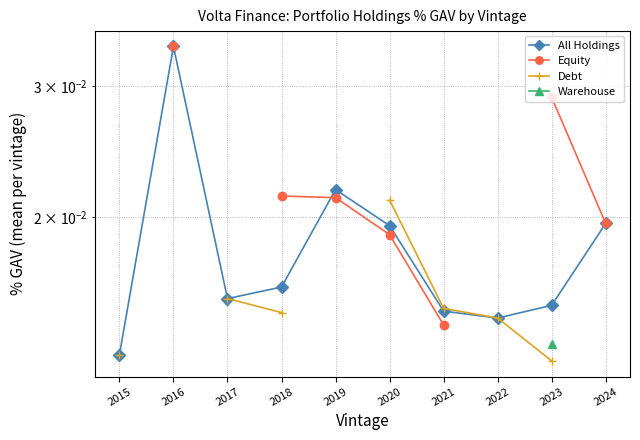

Which series has the largest total across all categories?

All Holdings